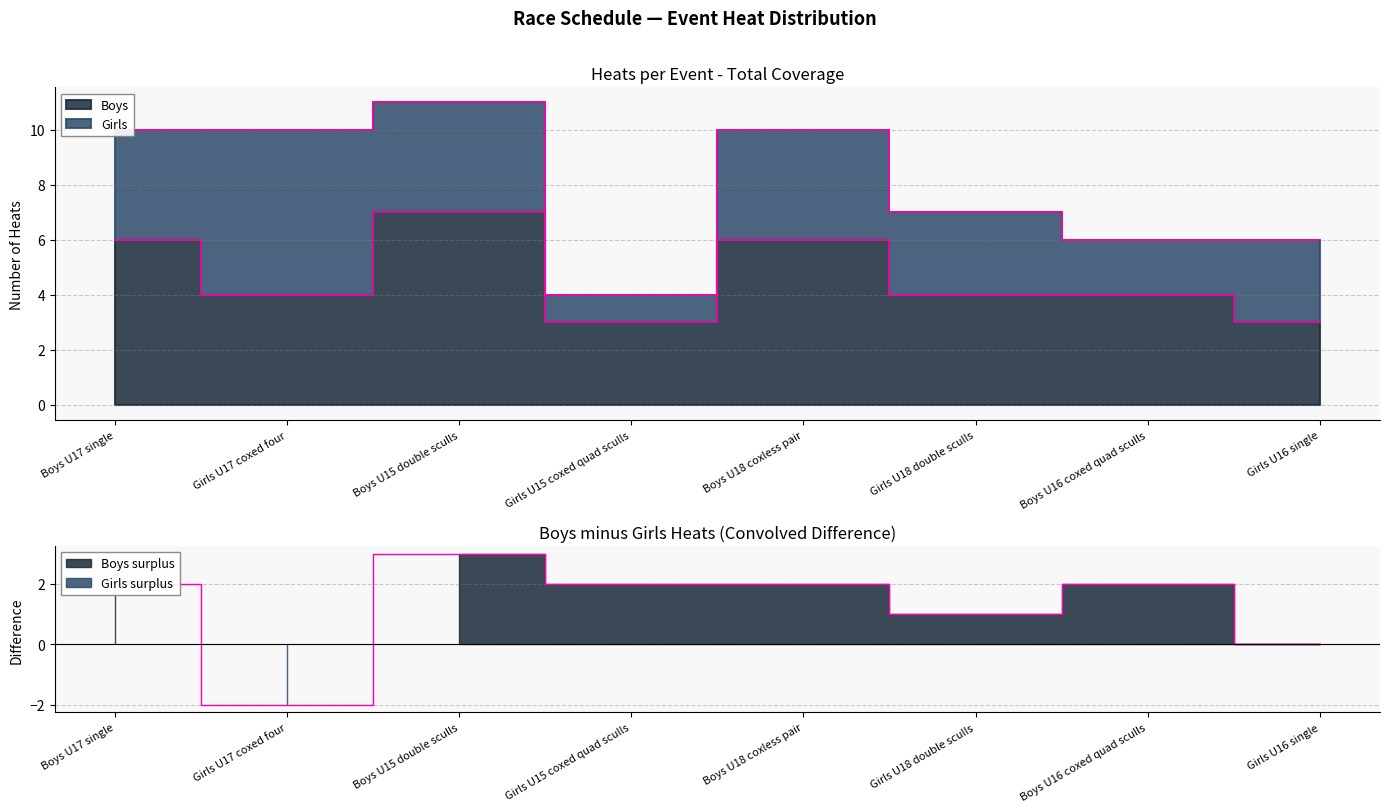

What is the label of the 5th point from the left?

Boys U18 coxless pair